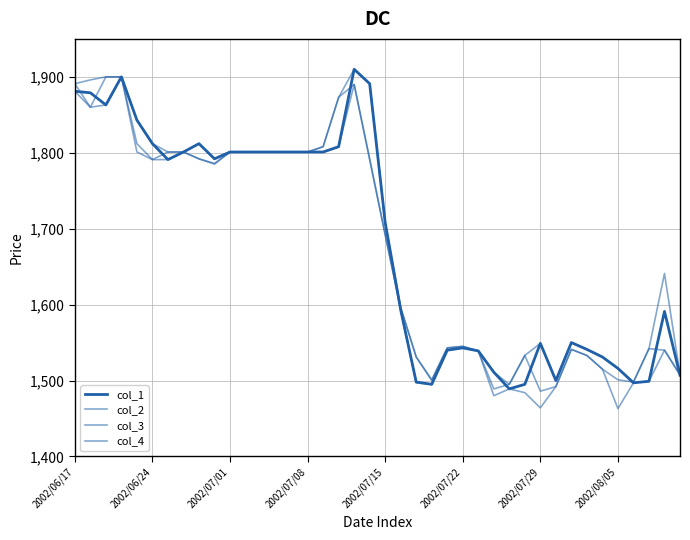

Is this an area chart (filled region under the line)?

No